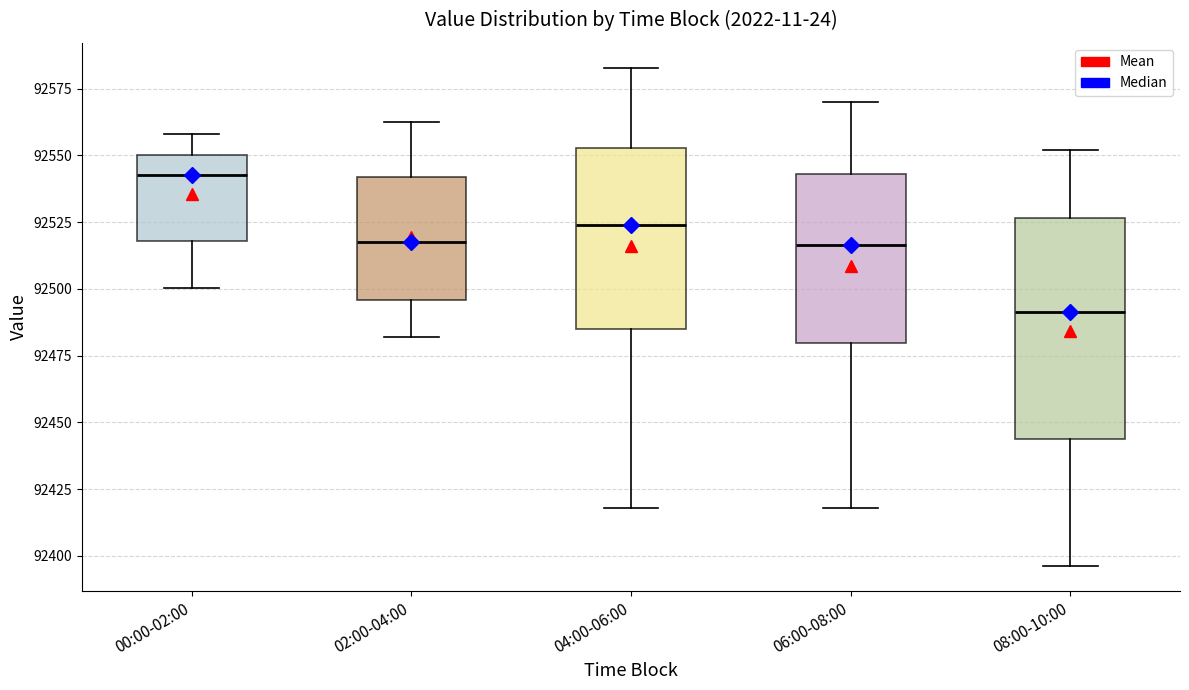

Comparing the boxes themselves (not the whiskers), which one is the tallest?

08:00-10:00